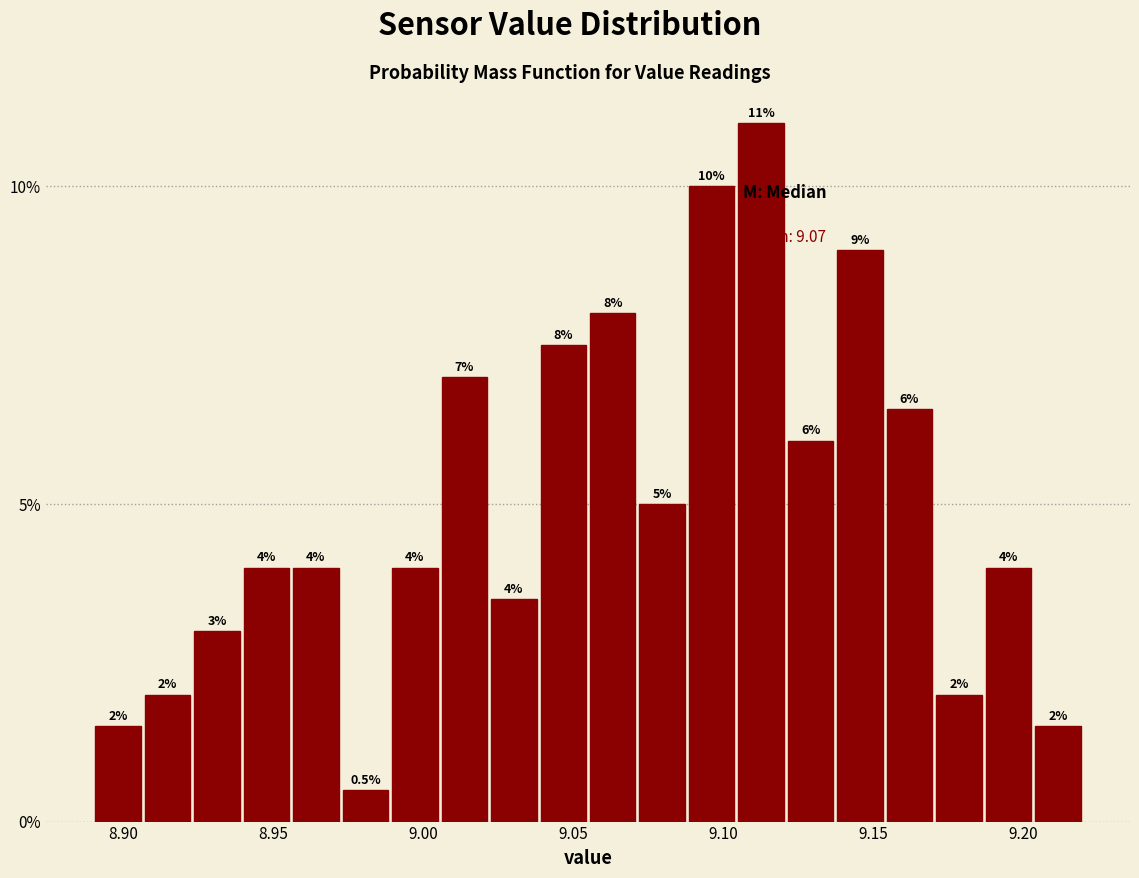

Read against the x-axis, roughly where is the centre of the tallest bar?

9.115